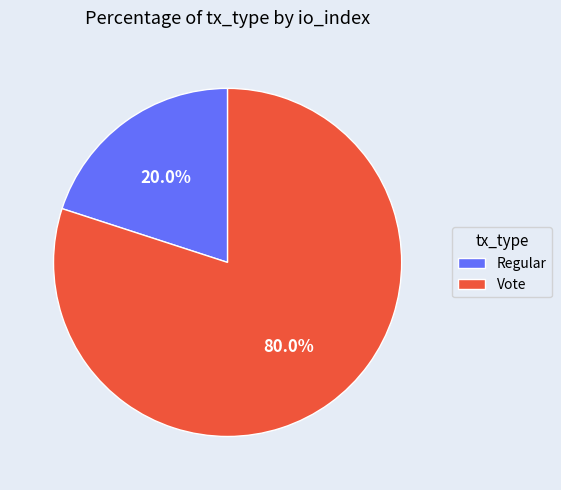

What is the largest slice in the pie chart?

Vote